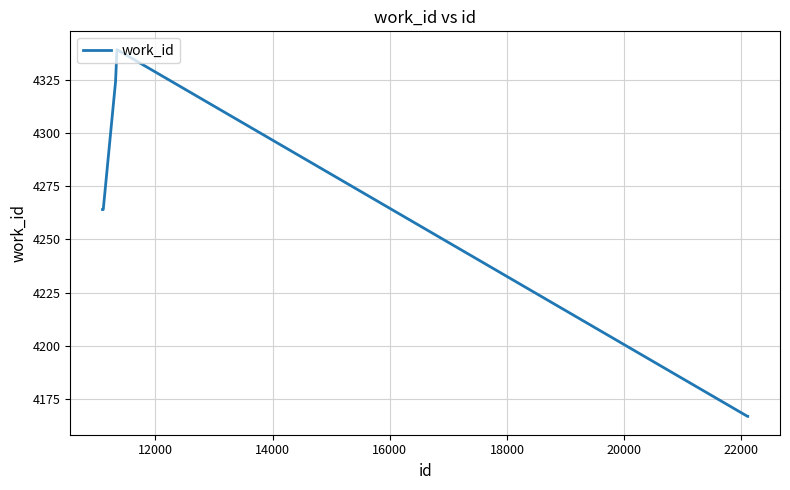

How many distinct data groups are displayed?

1